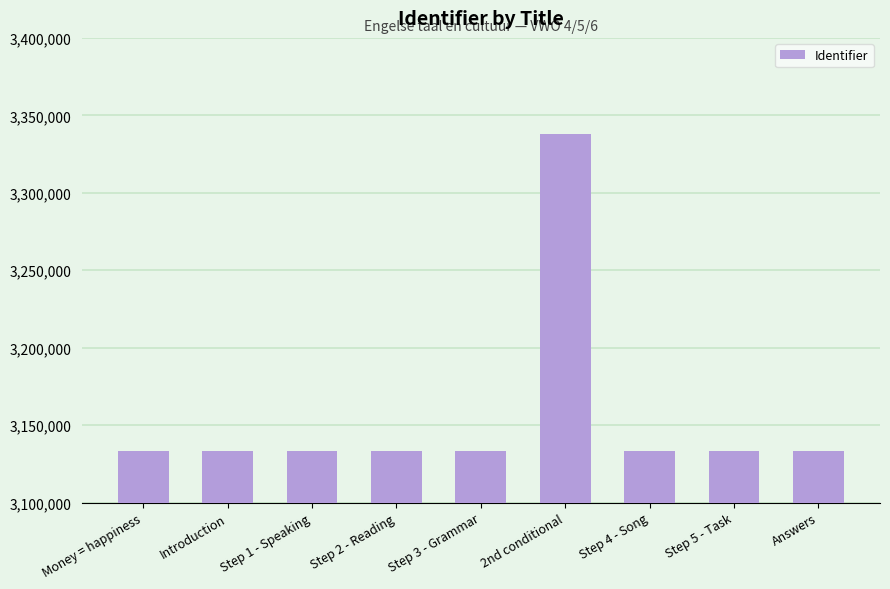

Which category has the highest value across all series?

2nd conditional